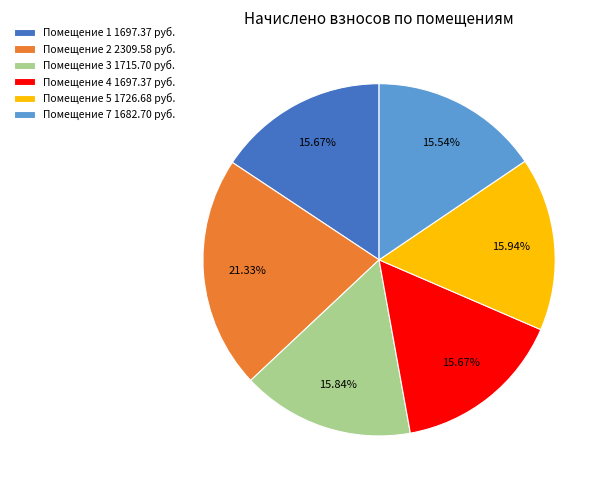

Is the sum of Помещение 5 1726.68 руб. and Помещение 3 1715.70 руб. greater than half?

No